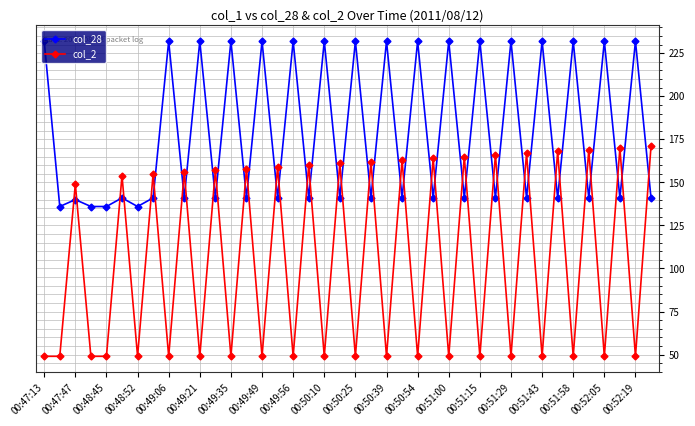

Which series has the largest total across all categories?

col_28